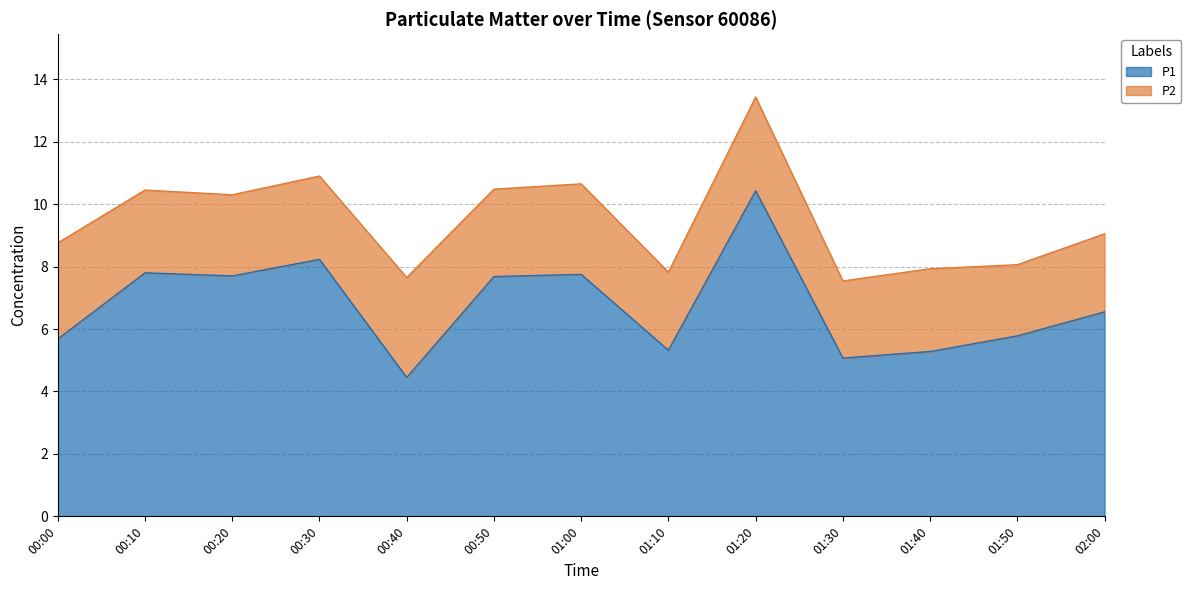

What is the label of the 5th point from the right?

01:20